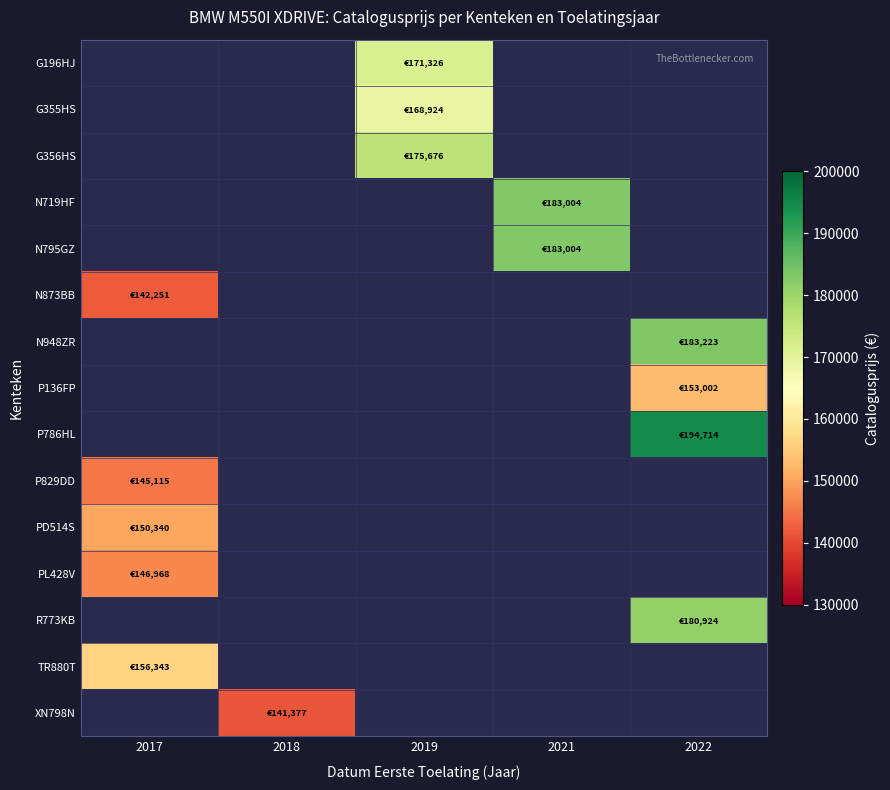

Which category has the lowest value across all series?

2018